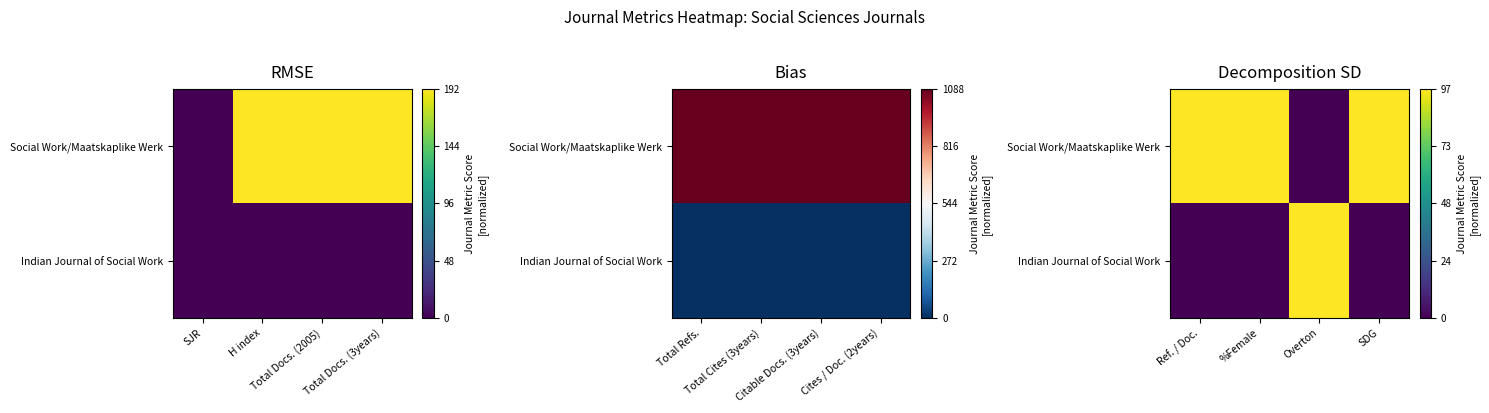

Which series has the largest range (max minus min)?

Social Work/Maatskaplike Werk